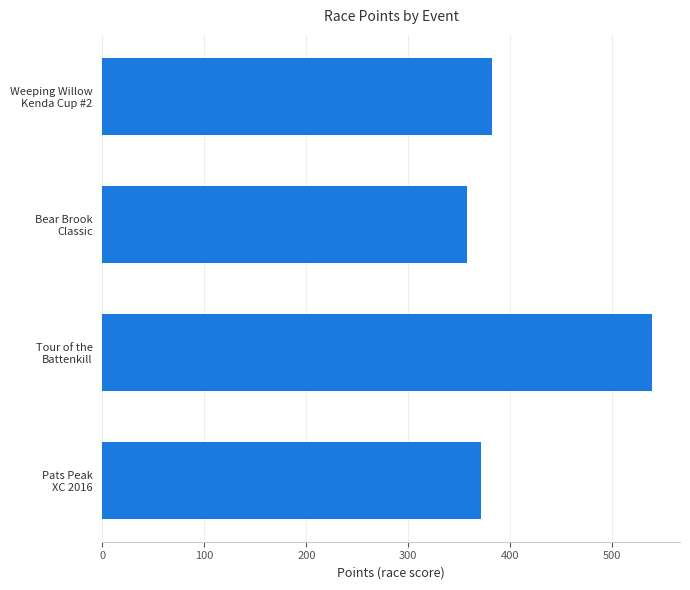

What is the sum of all values?

1650.8